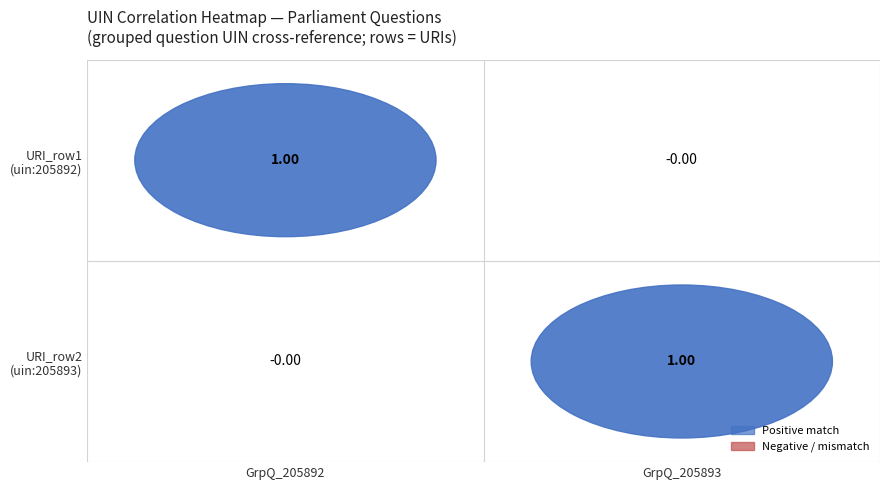

Between 1 and 0, which is larger?

1